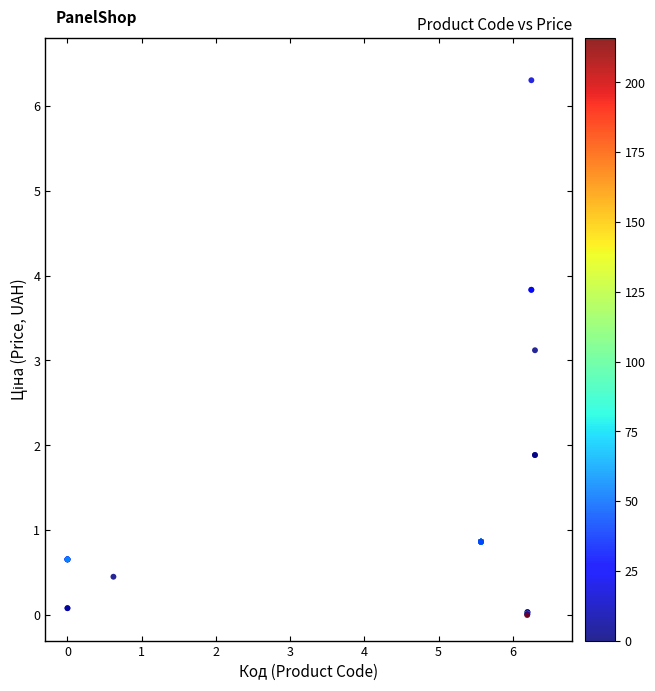

What Y value in the scatter plot is closest to 3?

3.1